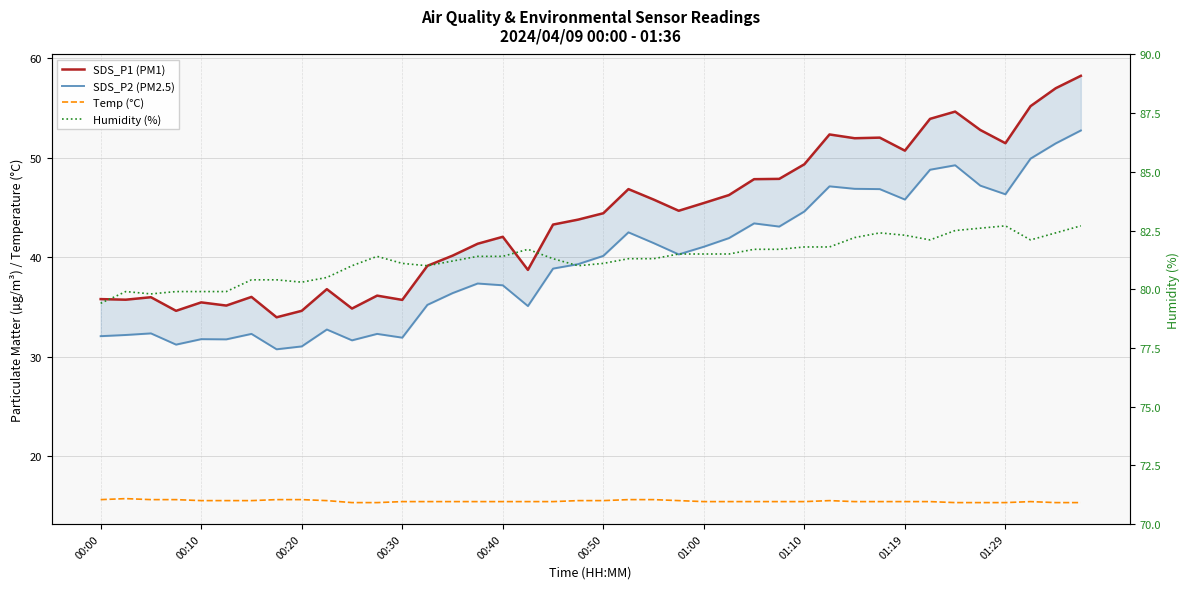

What position from the right is 22?

18